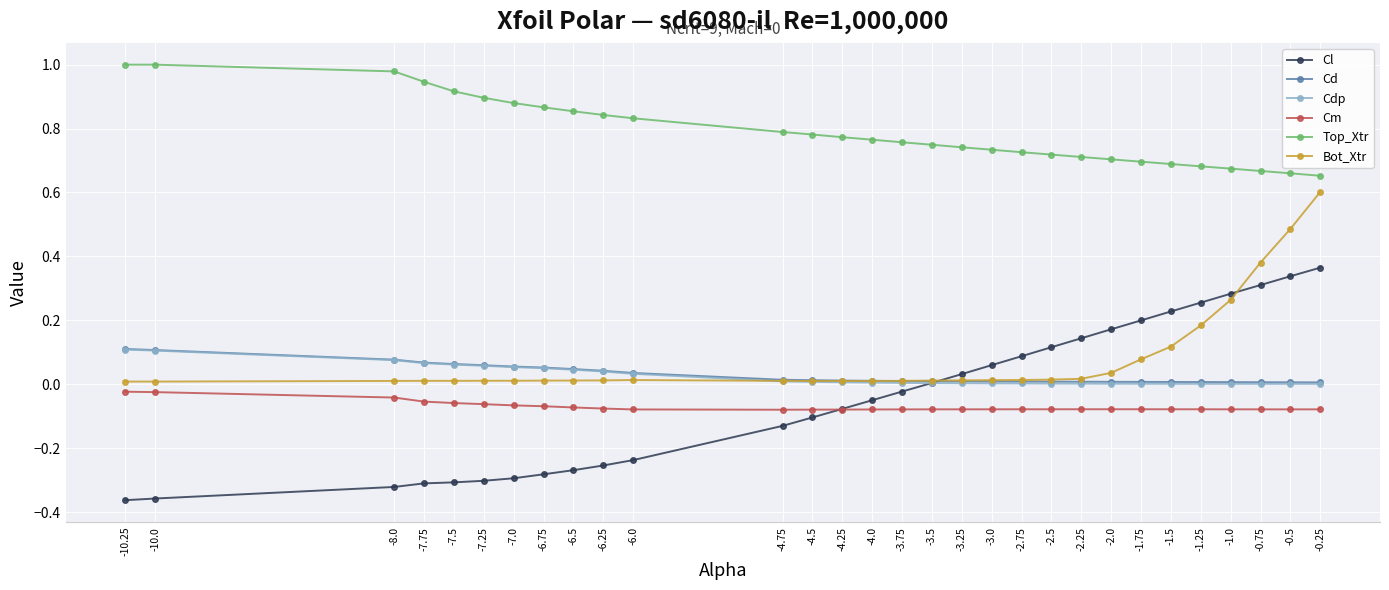

What is the label of the 26th point from the left?

-1.25